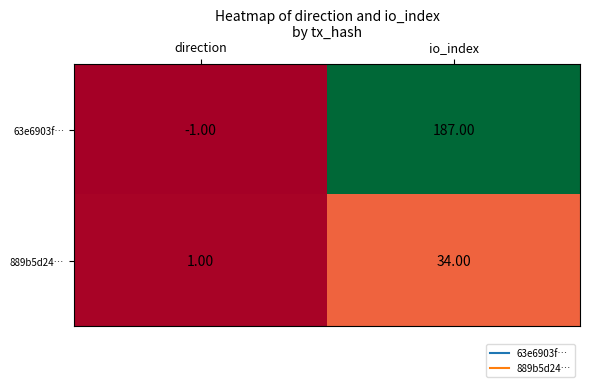

What is the maximum value shown in the chart?

187